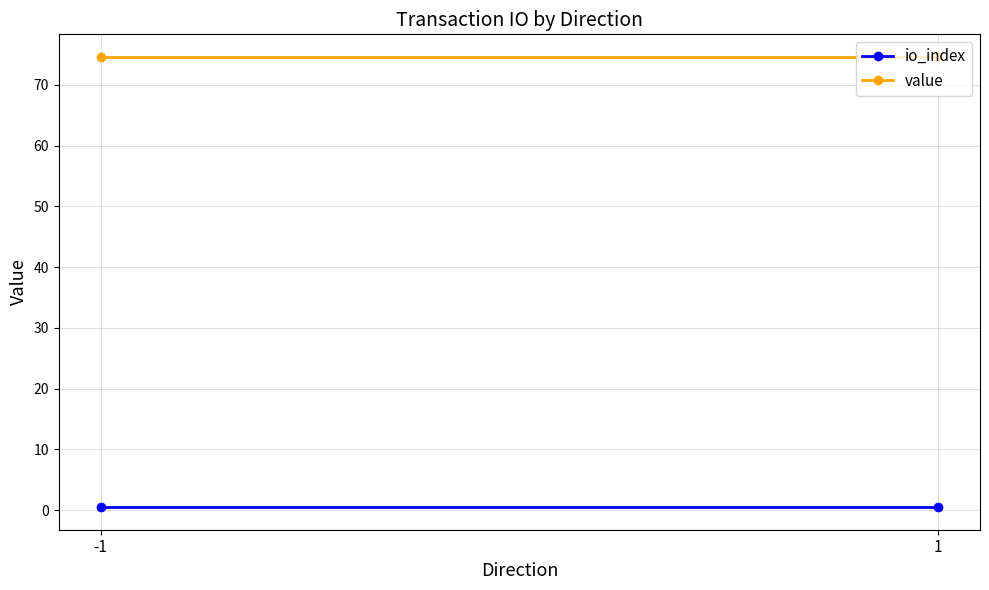

What is the sum of all value values?

149.2